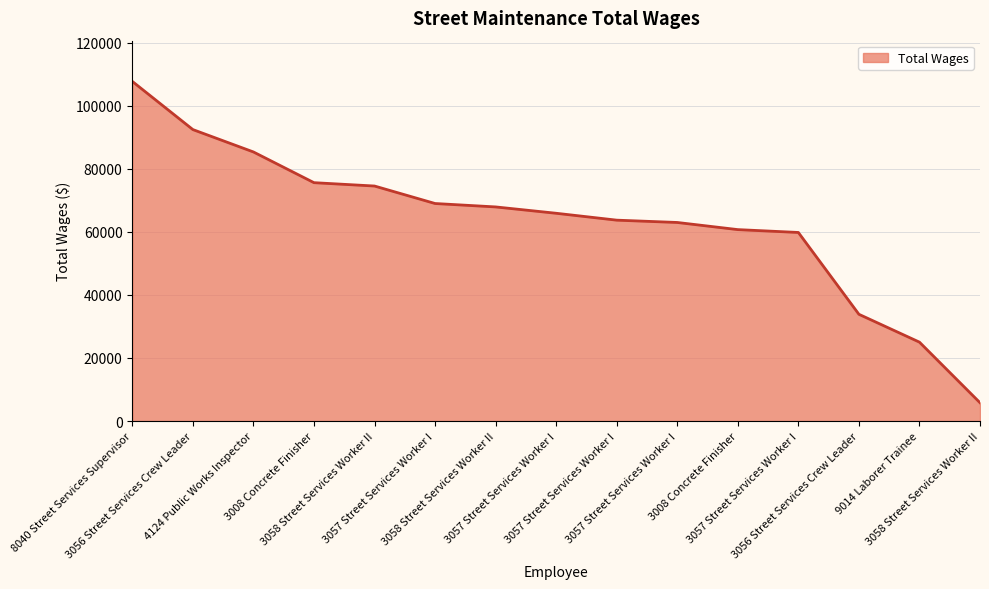

Is this an area chart (filled region under the line)?

Yes